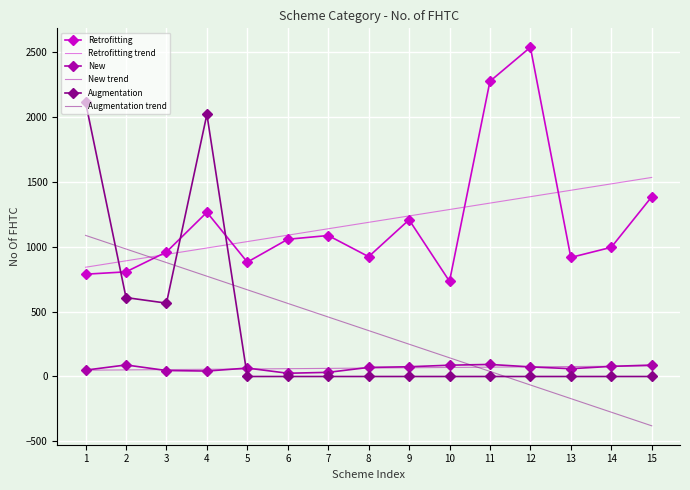

True or false: Retrofitting trend and New intersect in this chart.

False